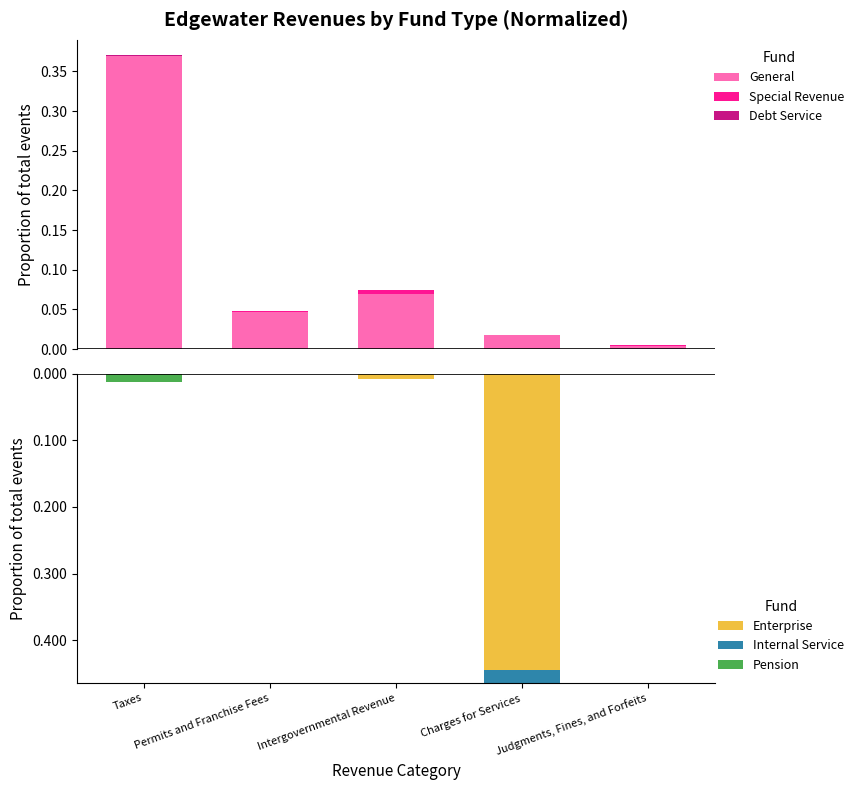

How many negative values does the Internal Service series have?

1